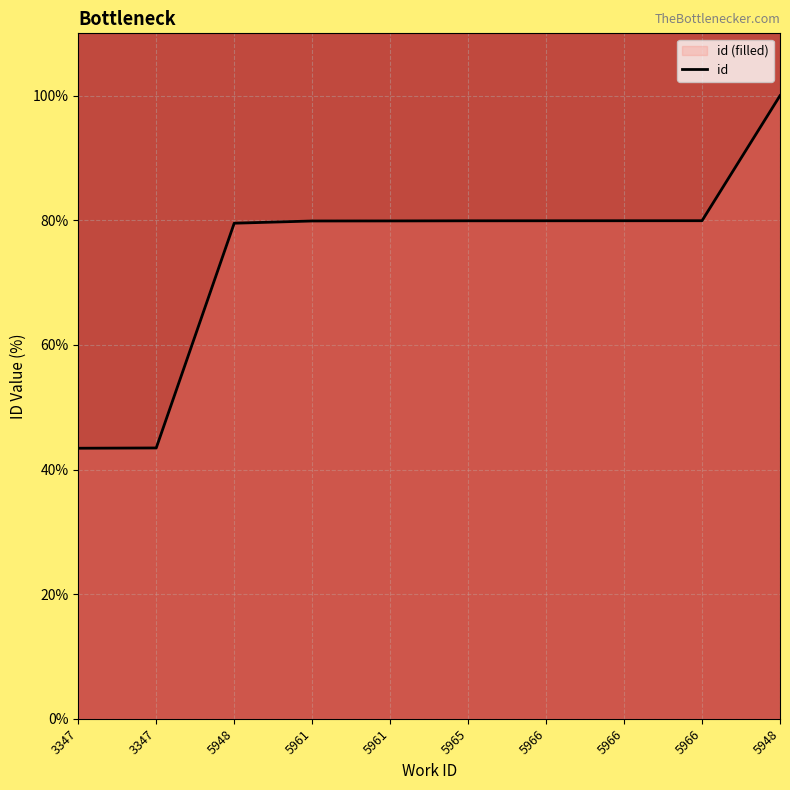

Reading left to right, extract all data points from this chart.

3347=43.4	3347=43.5	5948=79.5	5961=79.9	5961=79.9	5965=79.9	5966=79.9	5966=79.9	5966=79.9	5948=100.0